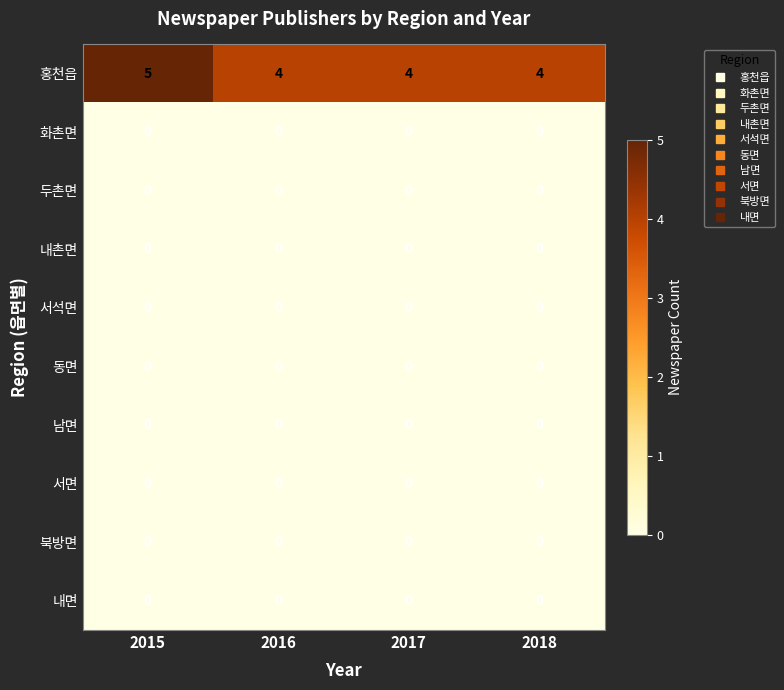

What is the total value across all series at 2015?

5